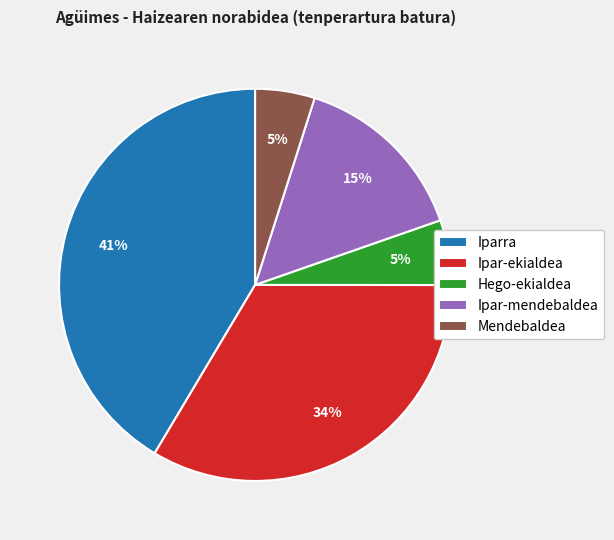

Which has a higher value, Ipar-mendebaldea or Ipar-ekialdea?

Ipar-ekialdea